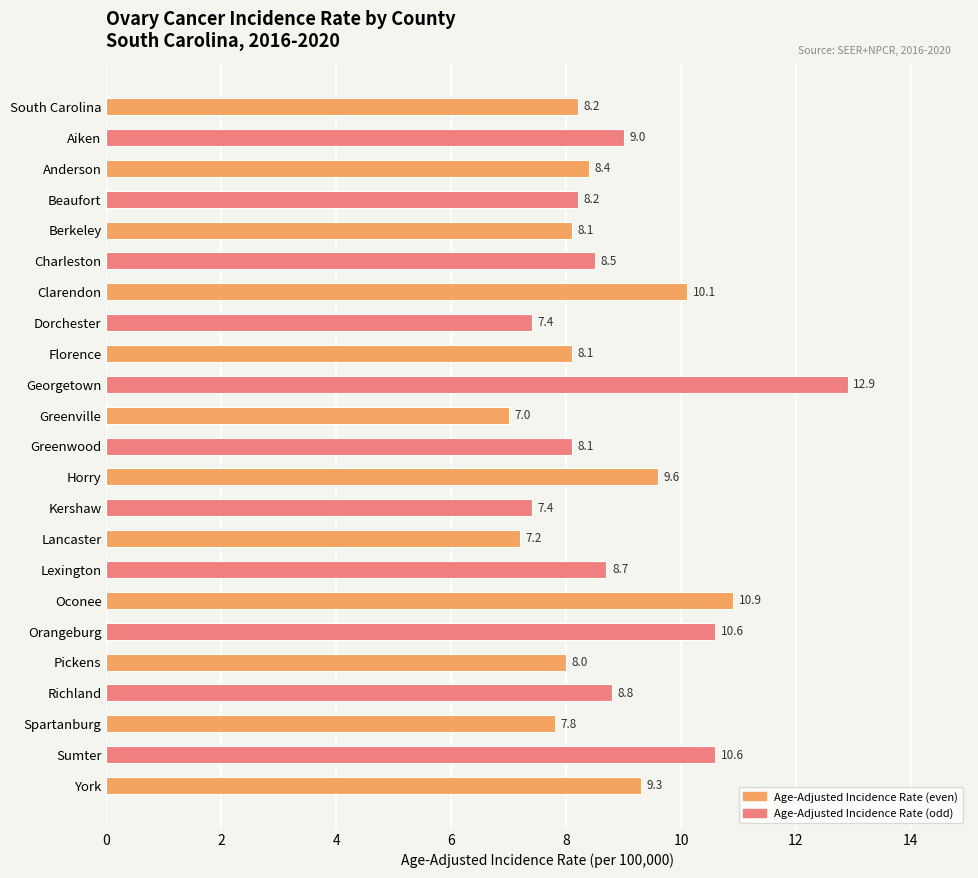

What is the label of the 15th bar from the bottom?

Florence